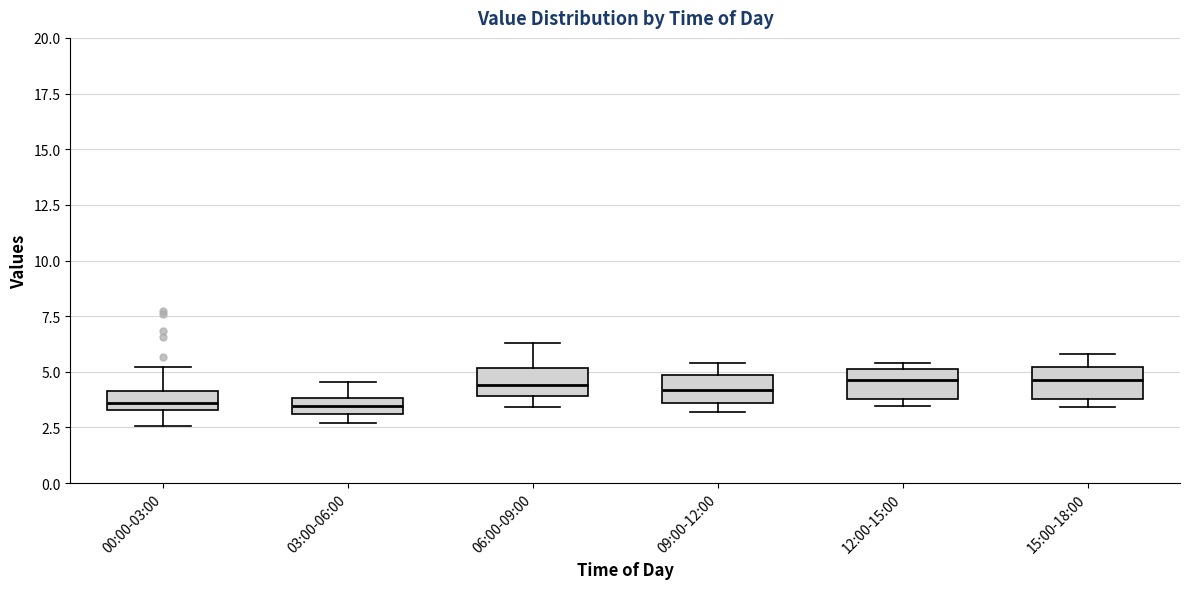

Where does the median line of the box for 06:00-09:00 sit on the y-axis? The values are not printed on the chart, so give them approximately, as read against the axis.

4.5